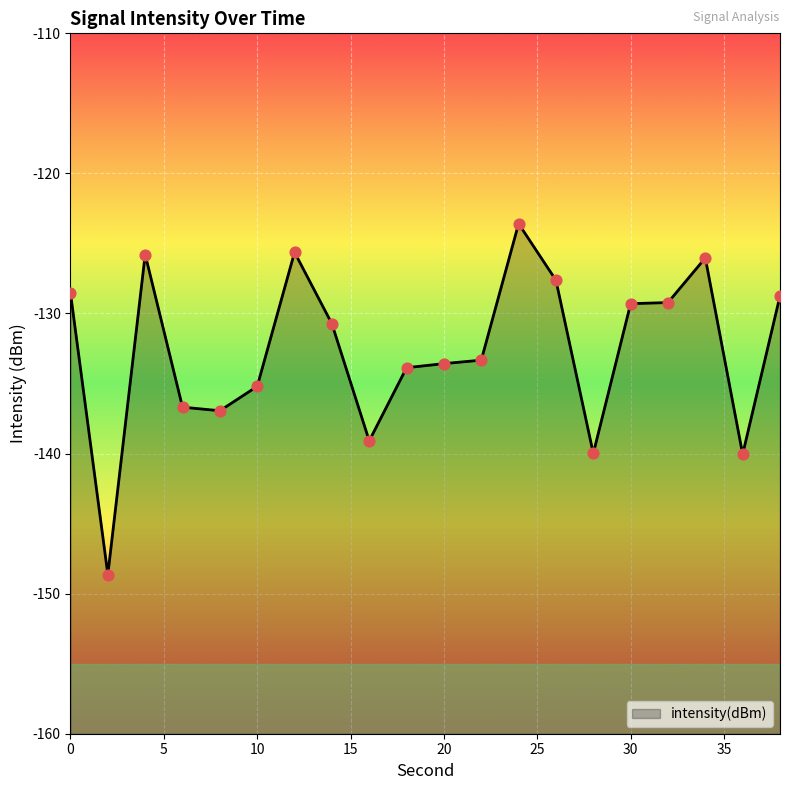

Between 14 and 28, which is larger?

14